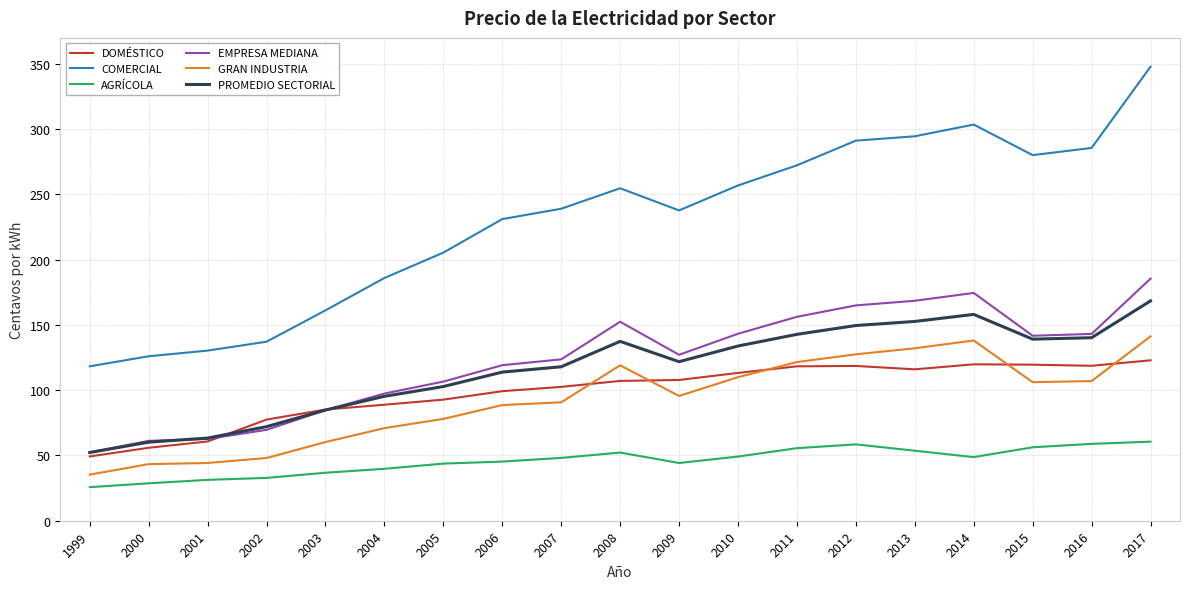

What are all the series names shown in the legend?

DOMÉSTICO, COMERCIAL, AGRÍCOLA, EMPRESA MEDIANA, GRAN INDUSTRIA, PROMEDIO SECTORIAL